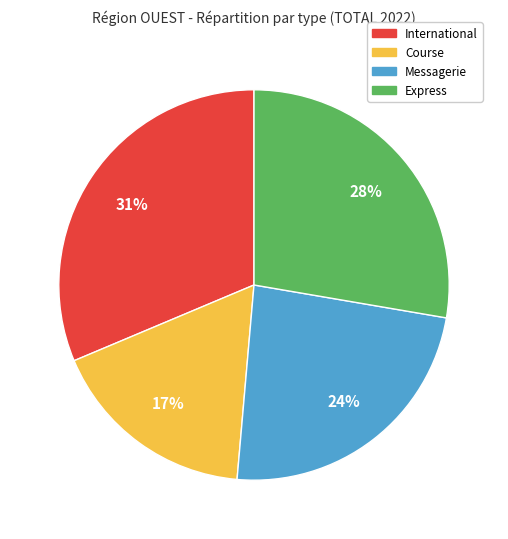

What percentage is the Express slice, to the nearest percent?

28%